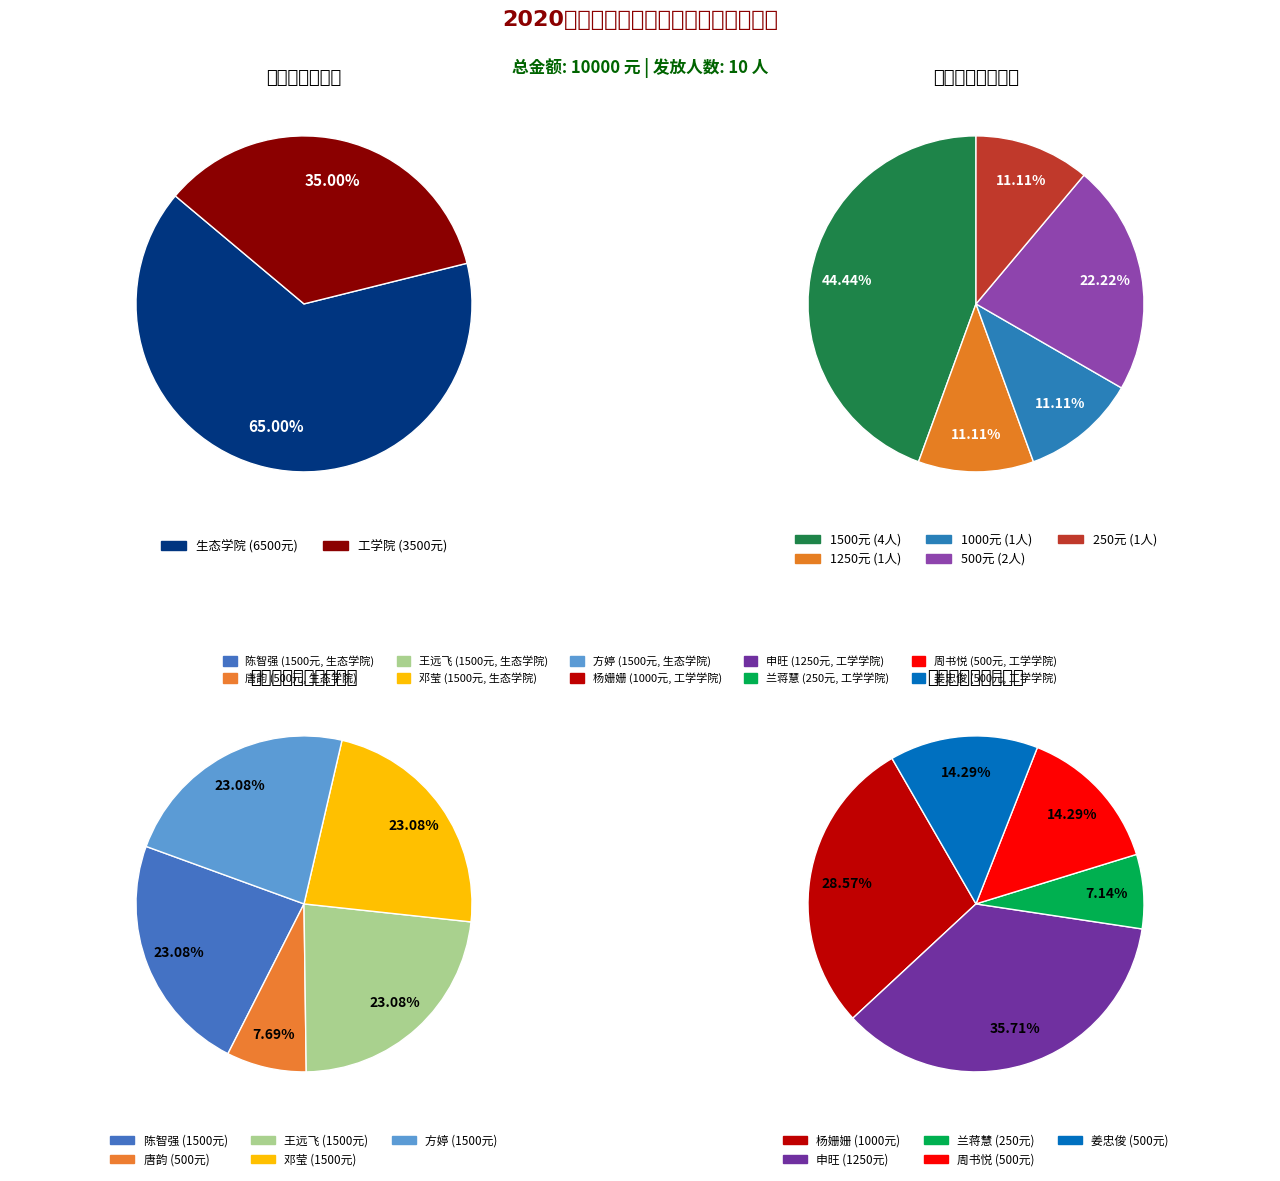

Which has a higher value, 3 or 1?

3